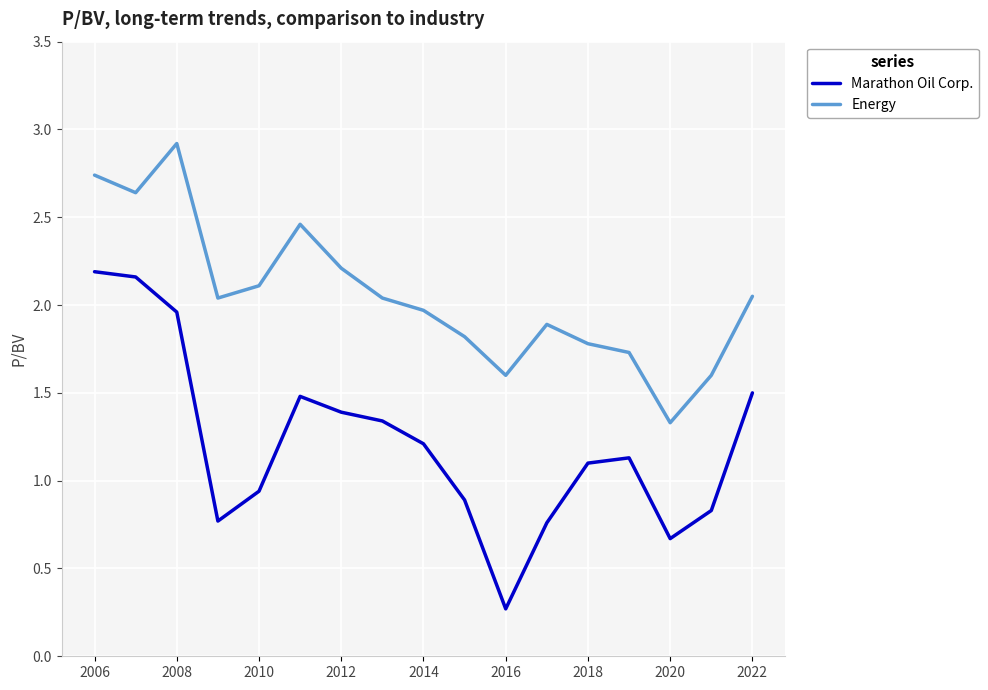

List the series in order of their peak value, highest first.

Energy, Marathon Oil Corp.